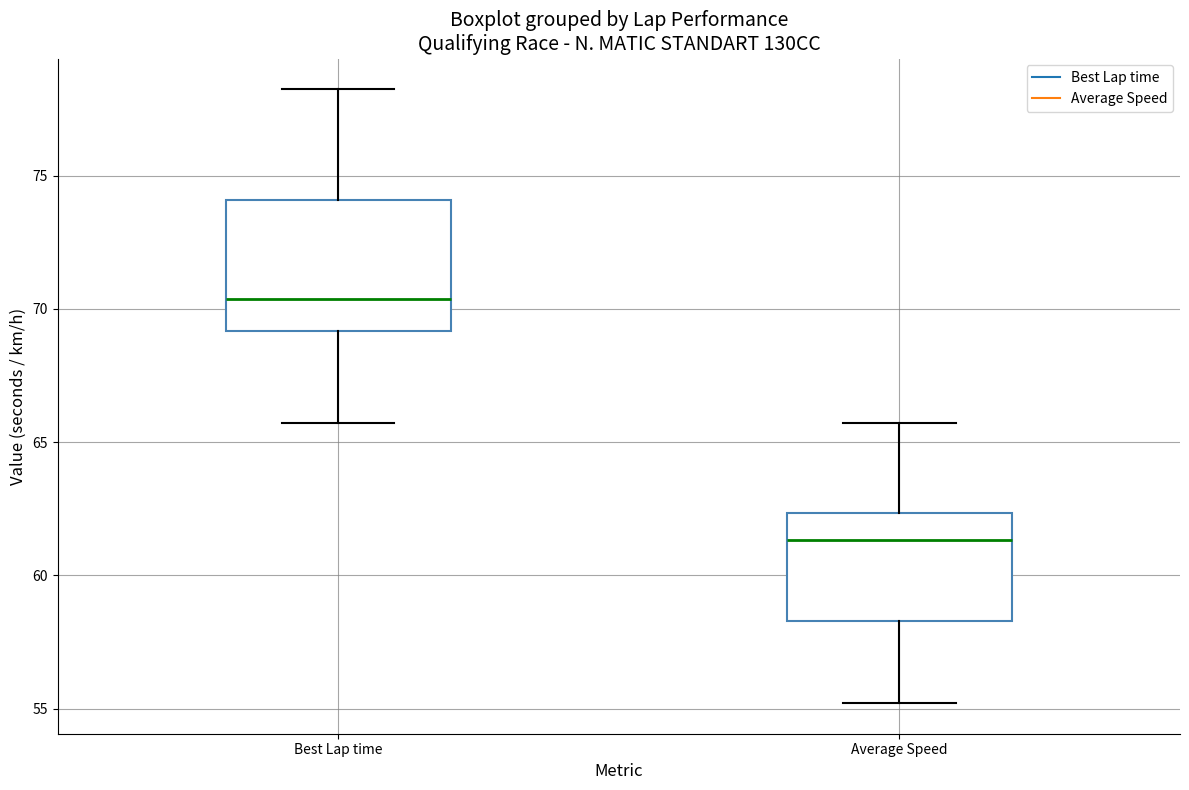

Reading left to right, read every box against the y-axis: the position of its median line, the range the box covers, and the ends of its whiskers. The values are not printed on the chart, so give them approximately, as read against the axis.

Best Lap time: median 70.5, box 69.0 to 74.0, whiskers 65.5 to 78.5
Average Speed: median 61.5, box 58.5 to 62.5, whiskers 55.0 to 65.5